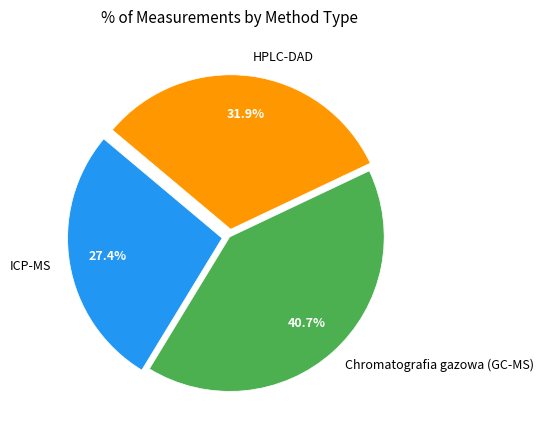

Rank the categories by value from highest to lowest.

Chromatografia gazowa (GC-MS), HPLC-DAD, ICP-MS